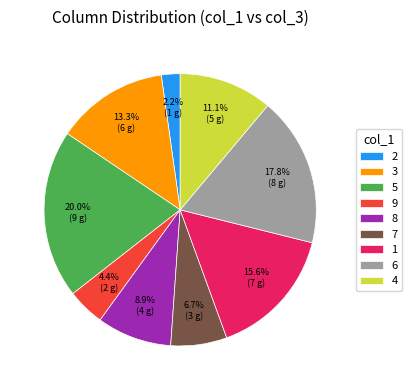

Combined, what portion of the pie is 5 and 7?

26.7%